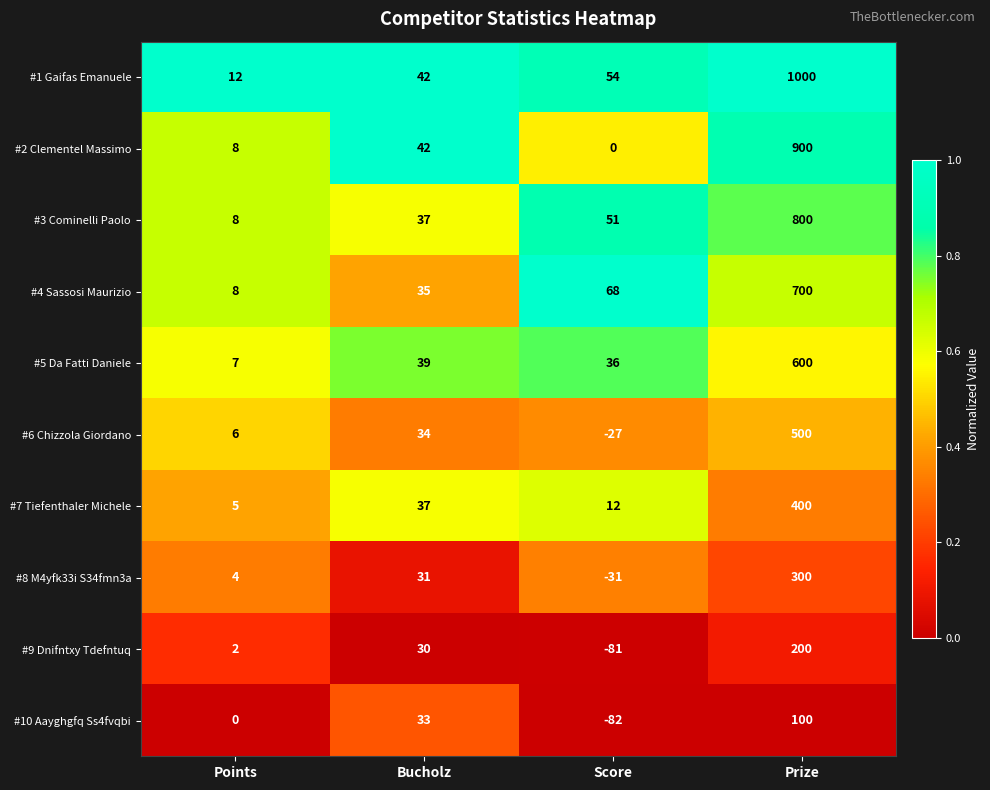

At which category is the sum across all series the highest?

Prize